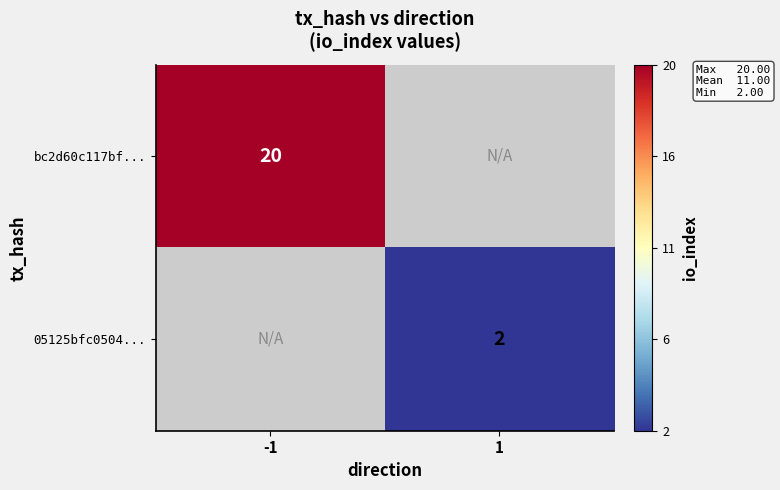

Which label corresponds to the largest value in the chart?

-1